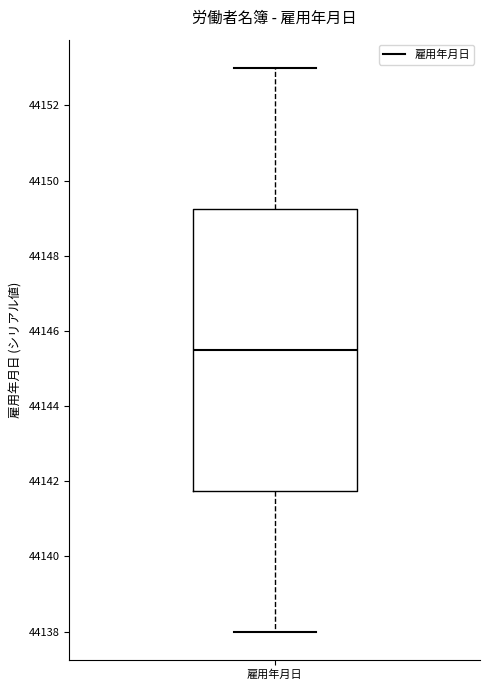

Transcribe this box plot: give where the median line is, the range the box spans, and where the two whiskers end, as read against the y-axis. The values are not printed on the chart, so give them approximately, as read against the axis.

median 44145.6, box 44141.8 to 44149.2, whiskers 44138.0 to 44153.0